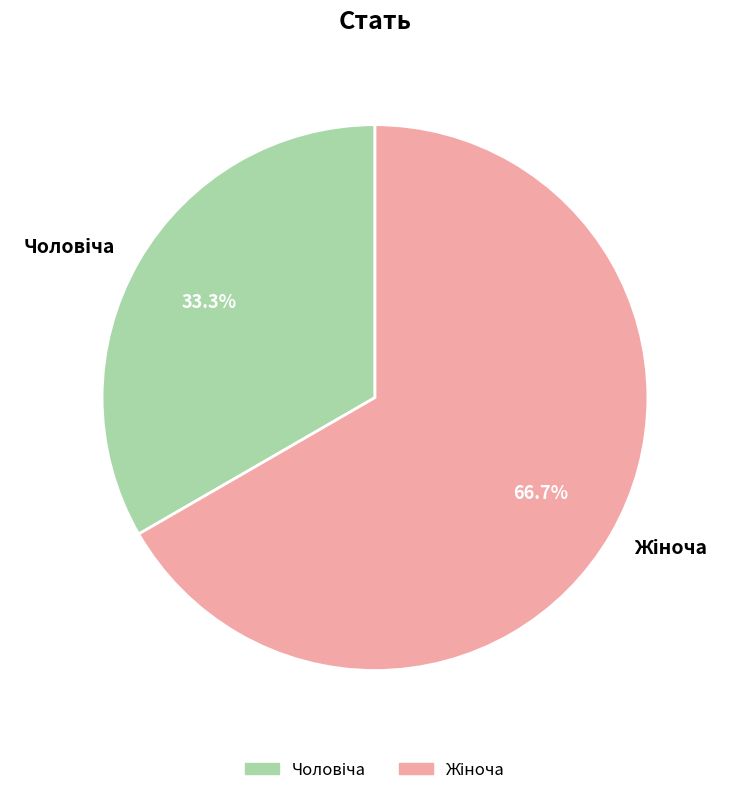

Does any single category account for the majority?

Yes